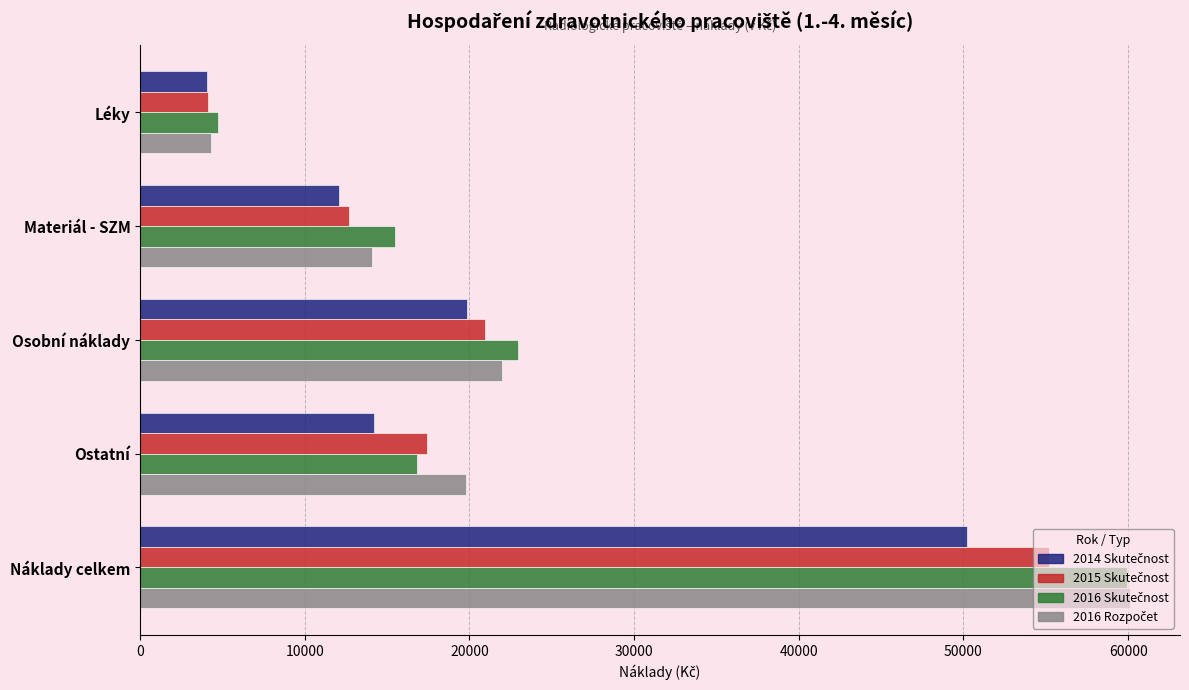

How many distinct data groups are displayed?

4